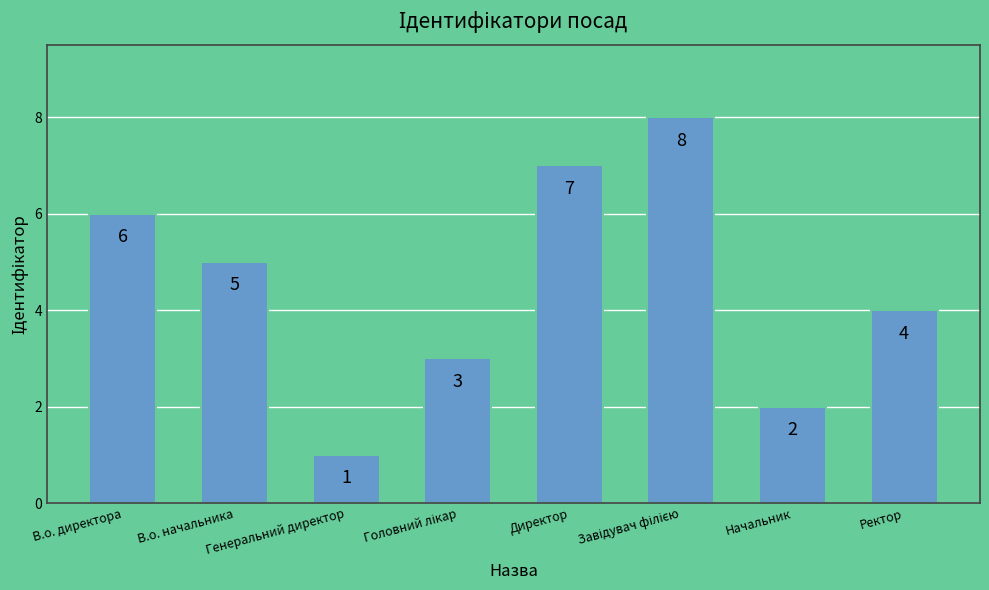

What is the difference between the maximum and minimum values?

7